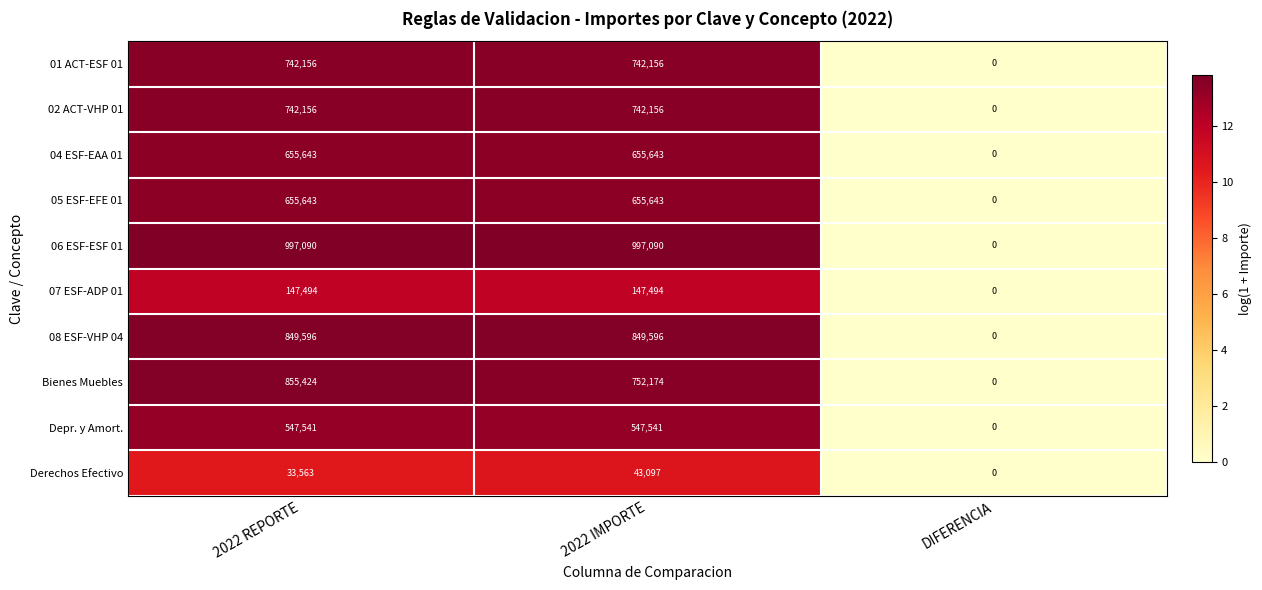

Reading left to right, extract all data points from this chart.

01 ACT-ESF 01: 2022 REPORTE=742156	2022 IMPORTE=742156	DIFERENCIA=0
02 ACT-VHP 01: 2022 REPORTE=742156	2022 IMPORTE=742156	DIFERENCIA=0
04 ESF-EAA 01: 2022 REPORTE=655643	2022 IMPORTE=655643	DIFERENCIA=0
05 ESF-EFE 01: 2022 REPORTE=655643	2022 IMPORTE=655643	DIFERENCIA=0
06 ESF-ESF 01: 2022 REPORTE=997090	2022 IMPORTE=997090	DIFERENCIA=0
07 ESF-ADP 01: 2022 REPORTE=147494	2022 IMPORTE=147494	DIFERENCIA=0
08 ESF-VHP 04: 2022 REPORTE=849596	2022 IMPORTE=849596	DIFERENCIA=0
Bienes Muebles: 2022 REPORTE=855424	2022 IMPORTE=752174	DIFERENCIA=0
Depr. y Amort.: 2022 REPORTE=547541	2022 IMPORTE=547541	DIFERENCIA=0
Derechos Efectivo: 2022 REPORTE=33563	2022 IMPORTE=43097	DIFERENCIA=0